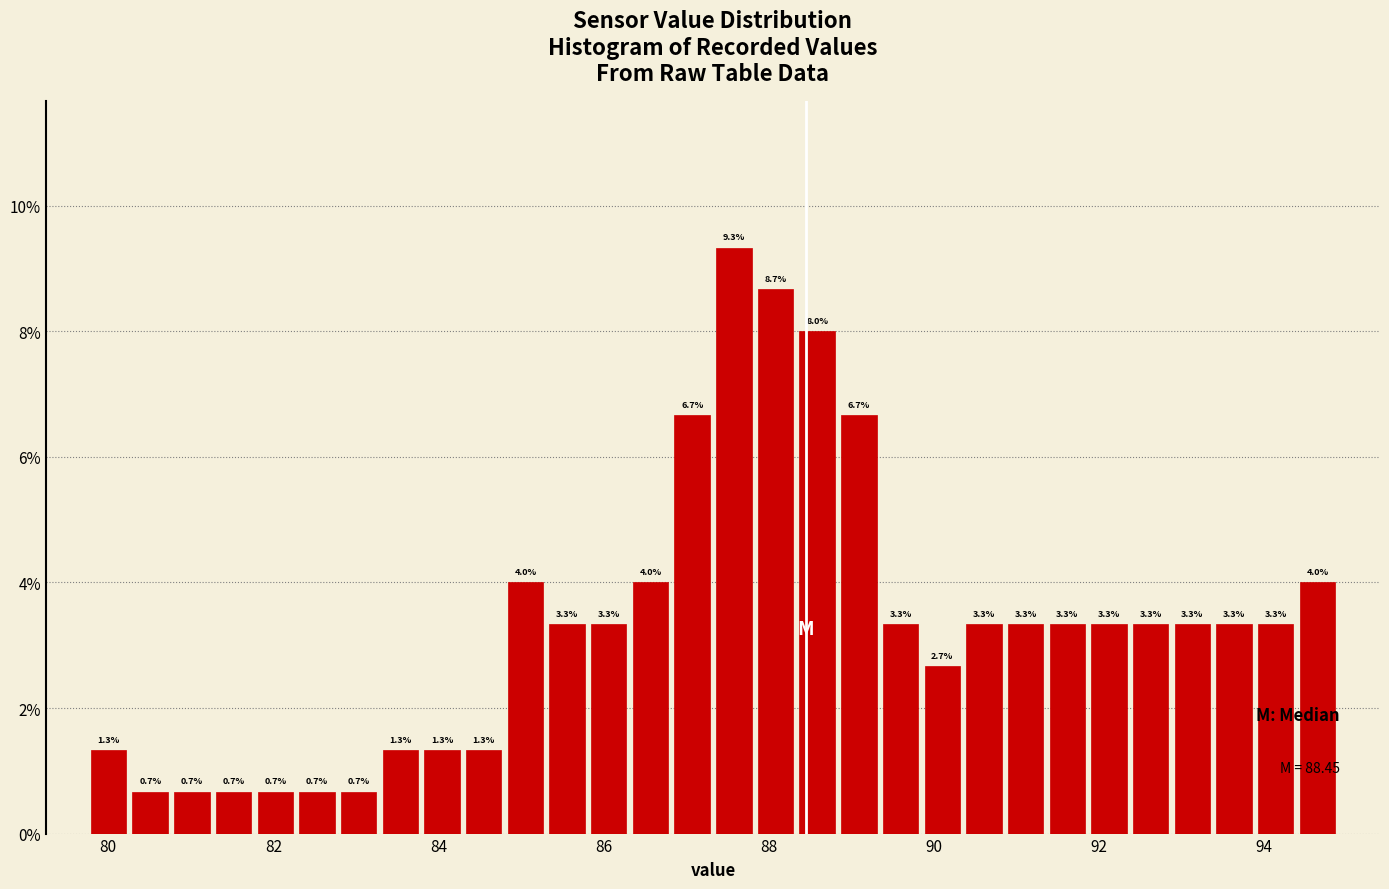

Read against the x-axis, roughly where is the centre of the tallest bar?

87.6